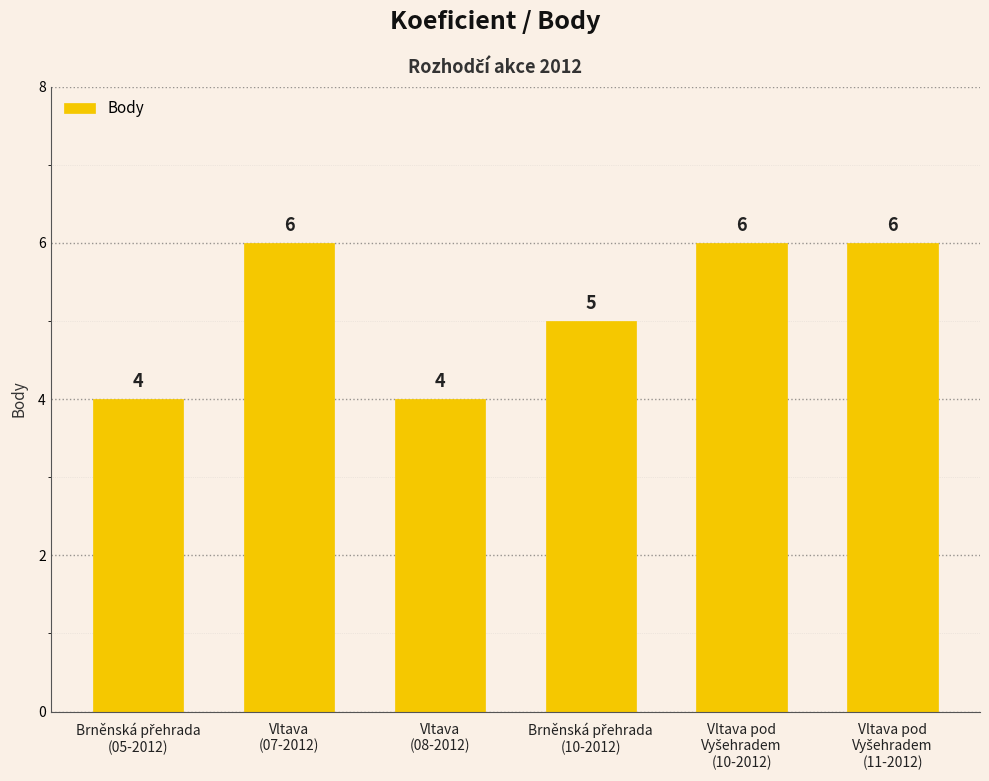

Reading left to right, extract all data points from this chart.

4	6	4	5	6	6